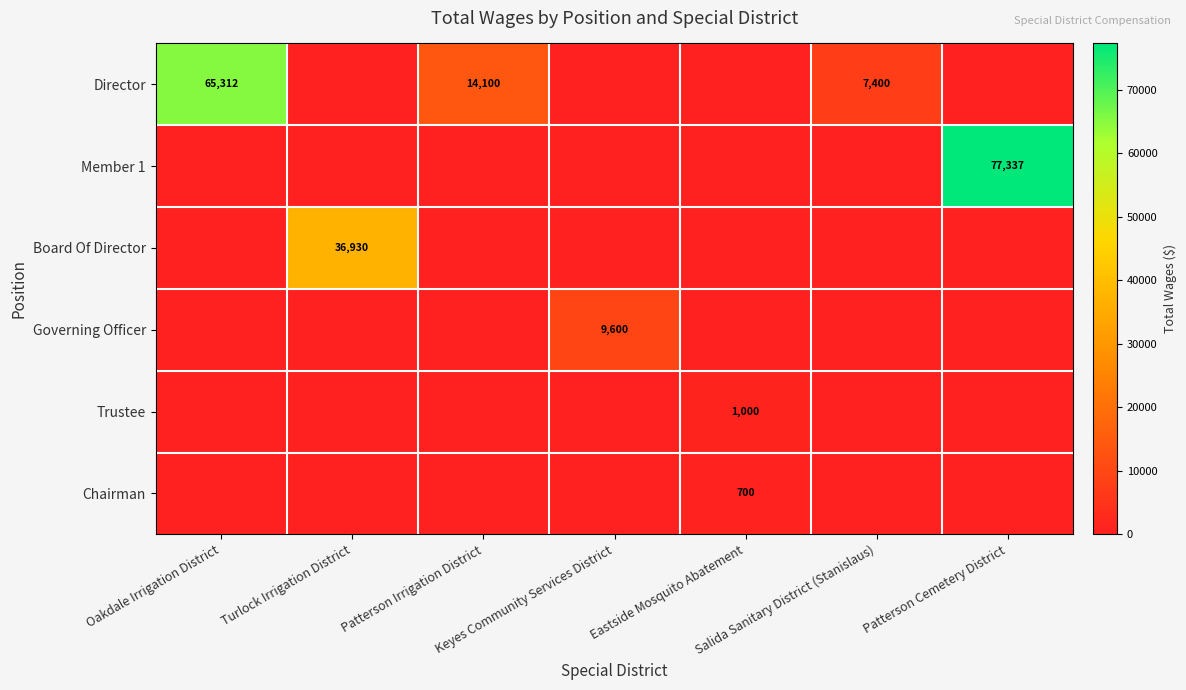

The value of Chairman at Oakdale Irrigation District is 225. True or false?

False